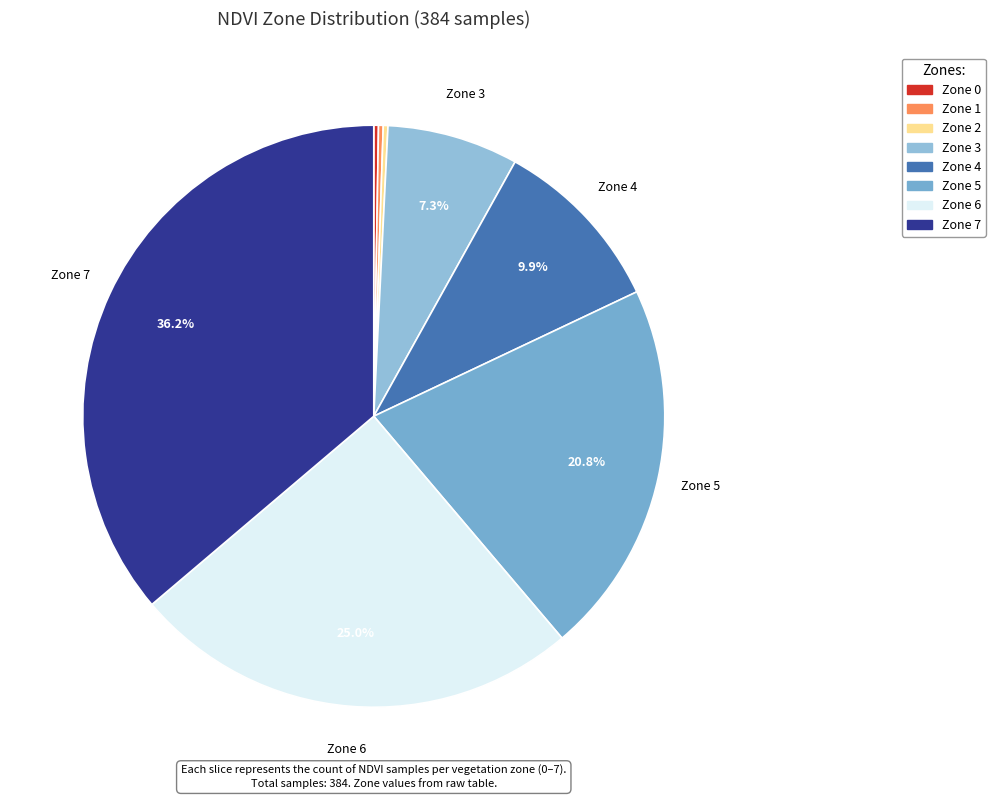

True or false: Zone 4 accounts for 10% of the total.

True